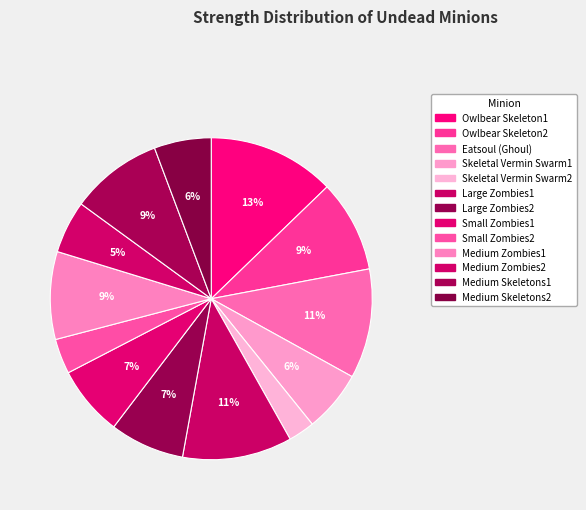

What percentage is the Skeletal Vermin Swarm2 slice, to the nearest percent?

3%